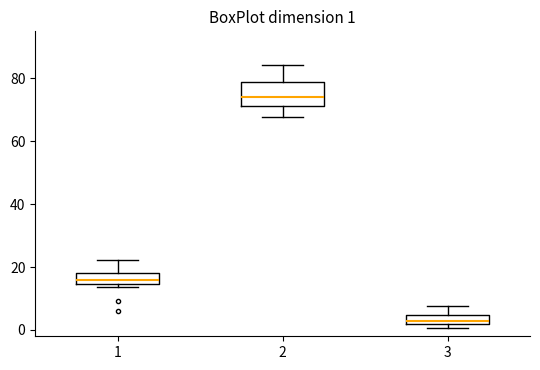

Which box has the lowest median line?

3